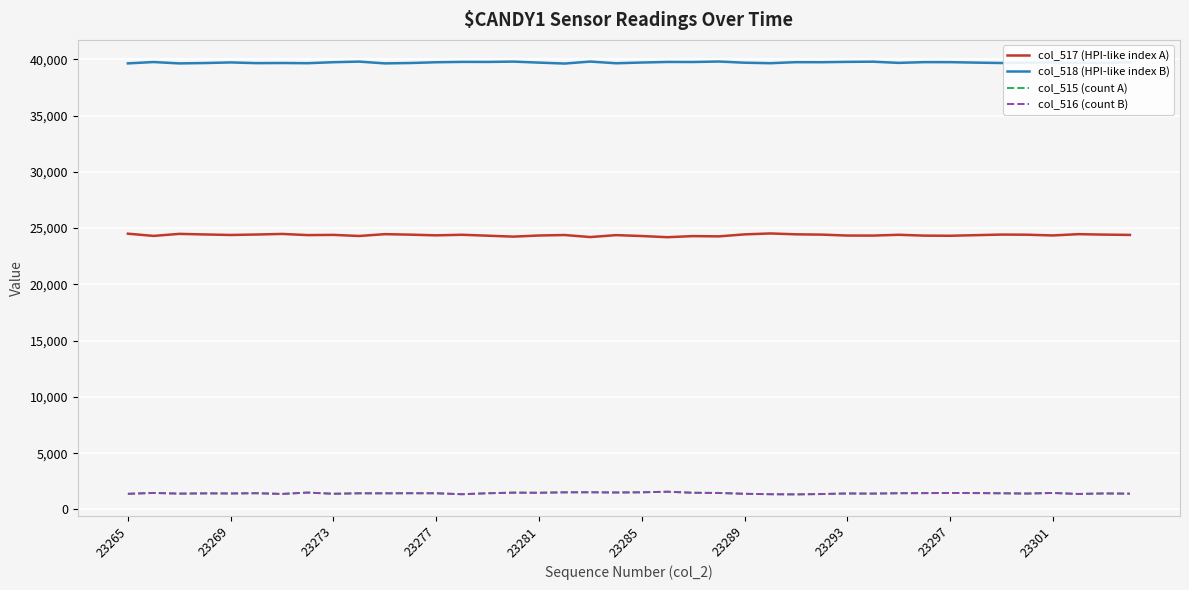

Which series has the largest range (max minus min)?

col_517 (HPI-like index A)